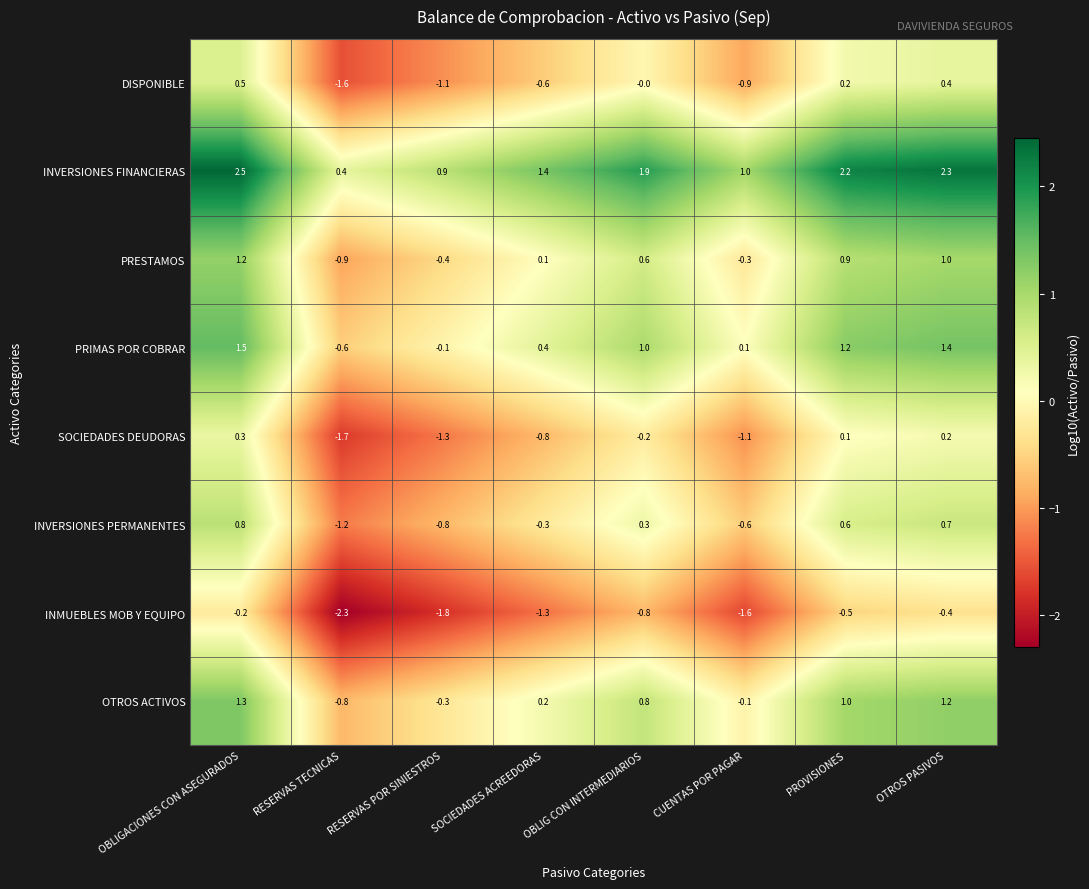

What is the difference between the highest and lowest values at OBLIG CON INTERMEDIARIOS?

2.7